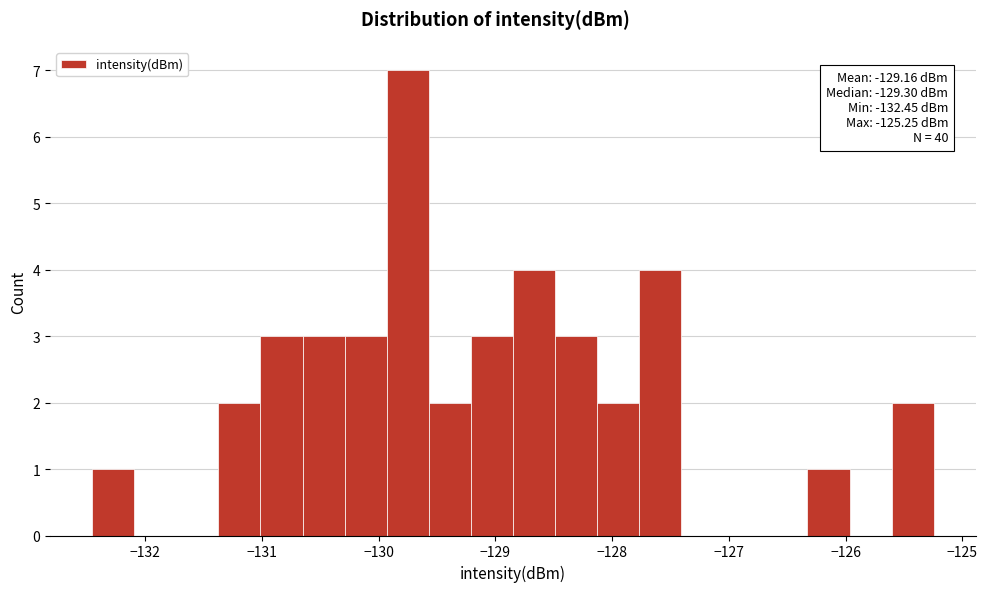

Around what value on the x-axis is the tallest bar? Give the approximate position of its centre, as read against the axis.

-129.8